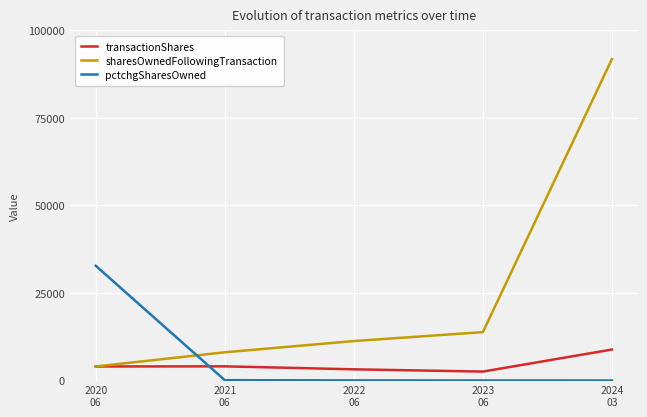

What is the total value across all series at 2024
03?

100668